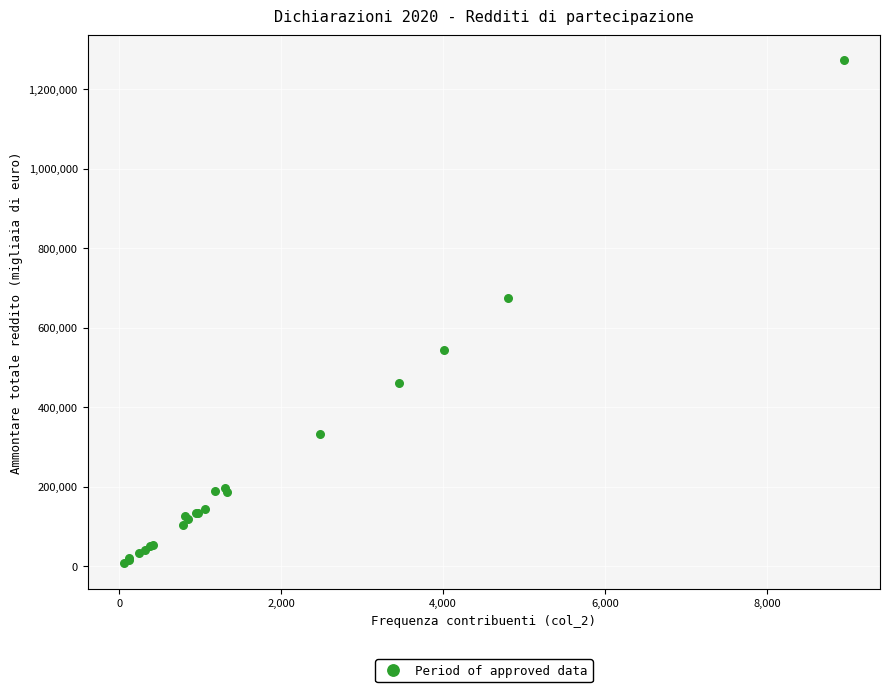

What Y value in the scatter plot is closest to 639482?

673450